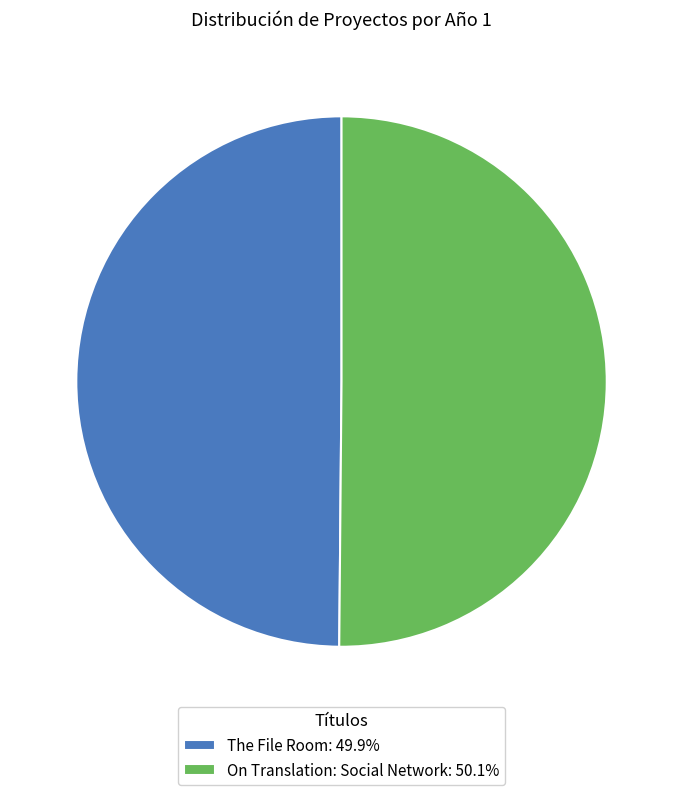

Is the sum of On Translation: Social Network: 50.1% and The File Room: 49.9% greater than half?

Yes